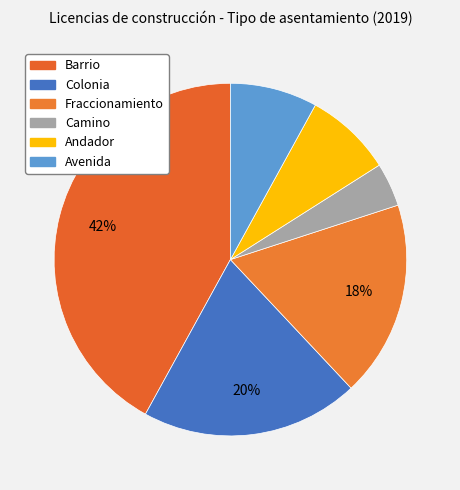

To the nearest percent, what percentage of the pie is Avenida?

8%